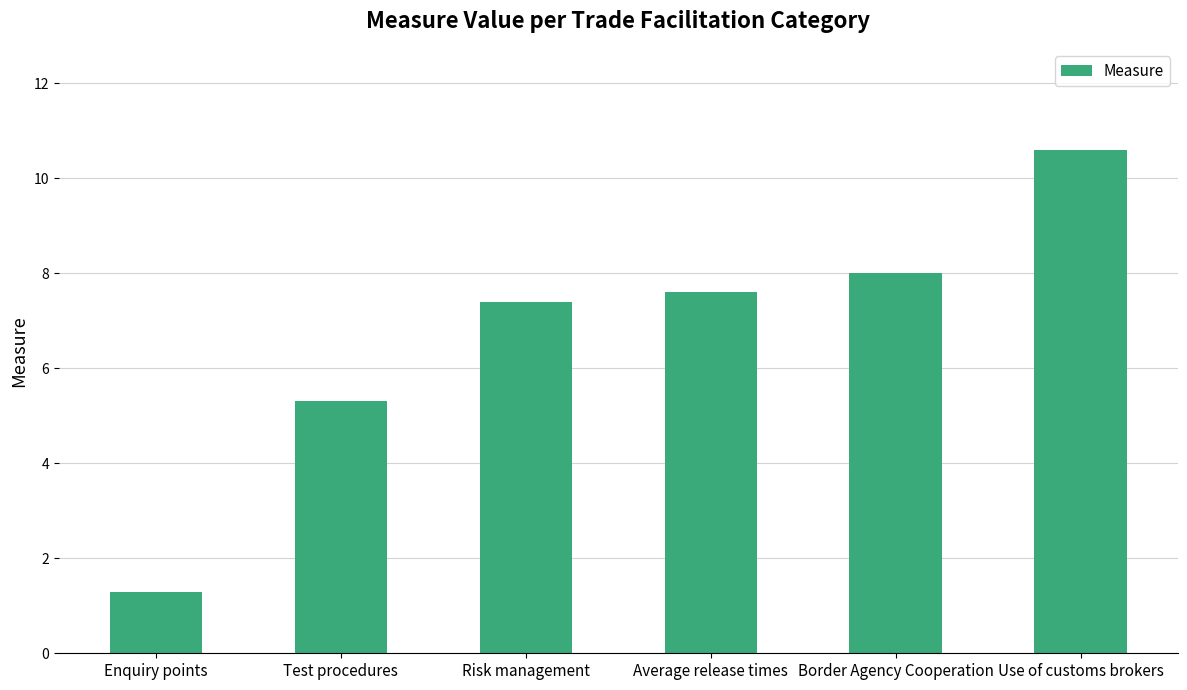

What is the value of the 2nd bar from the left?

5.3